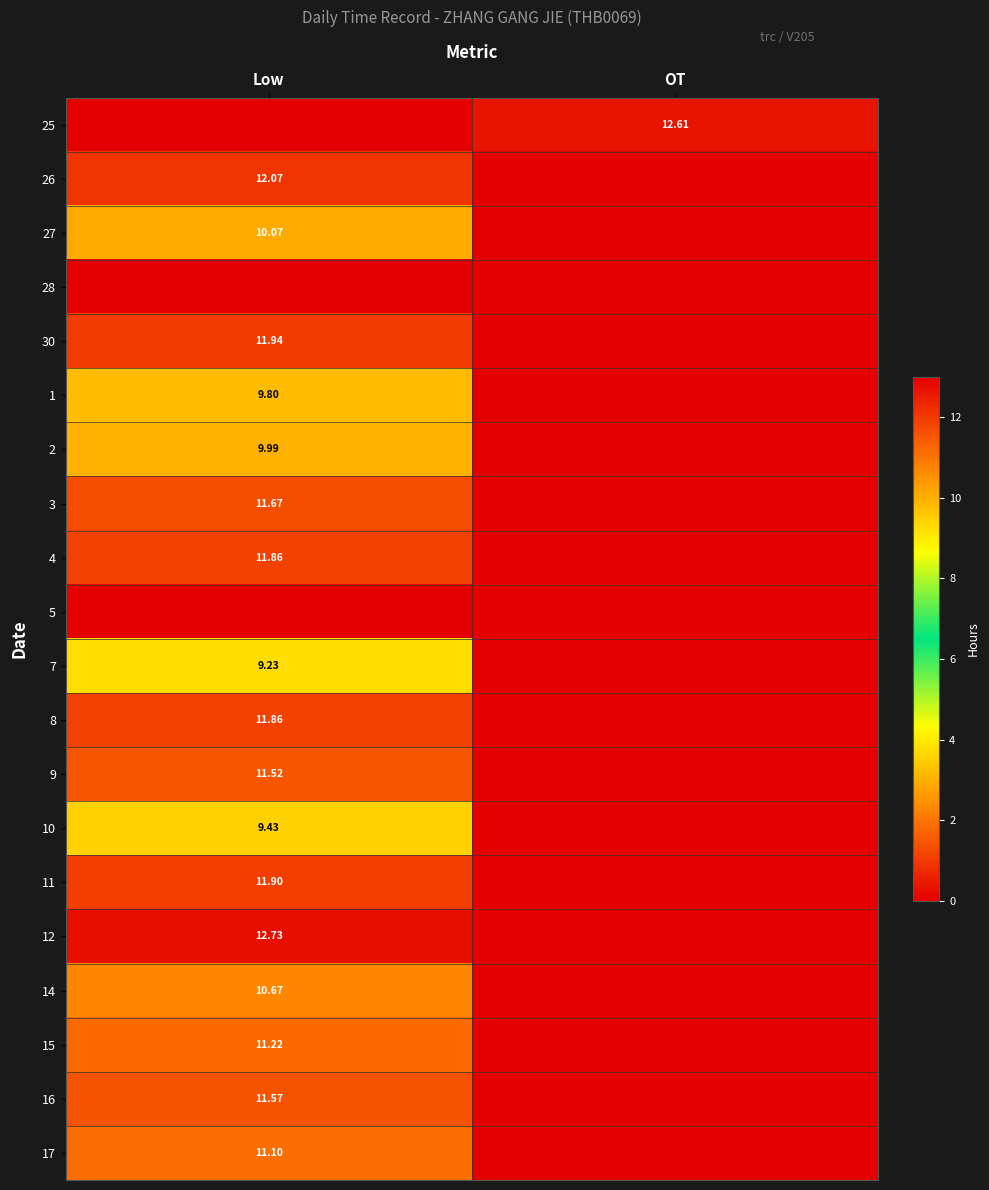

What is the difference between the maximum and minimum values in the 27 series?

10.1